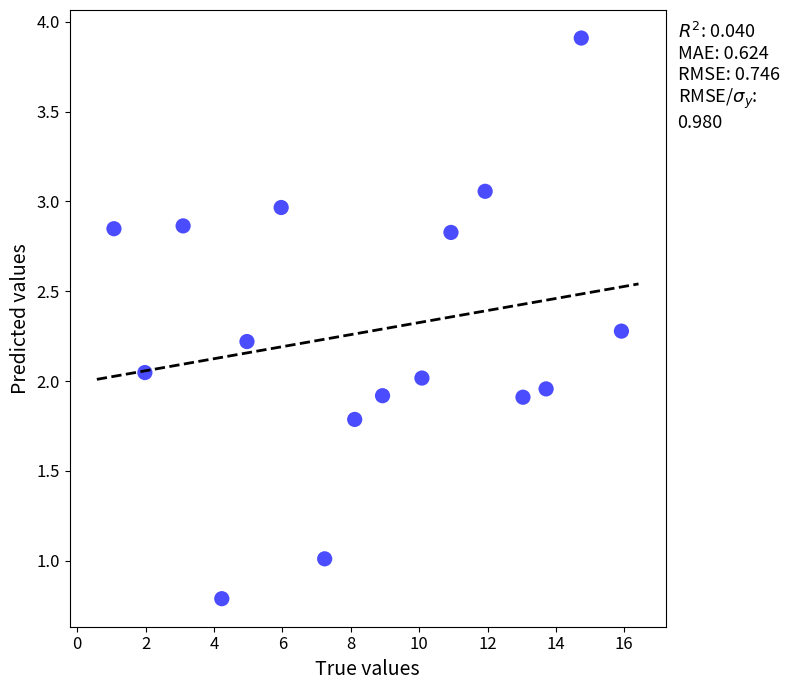

What is the range of X values (max minus min)?

14.8